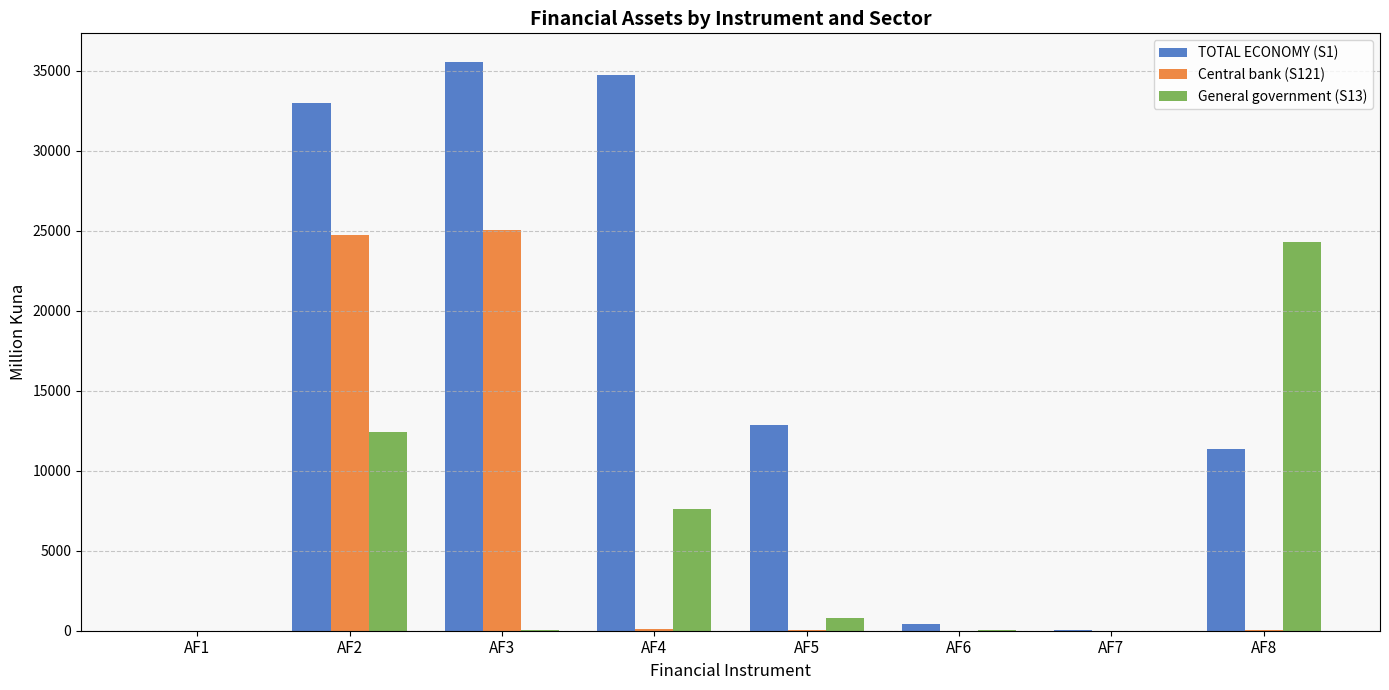

Which series changed the most between AF2 and AF4?

Central bank (S121)